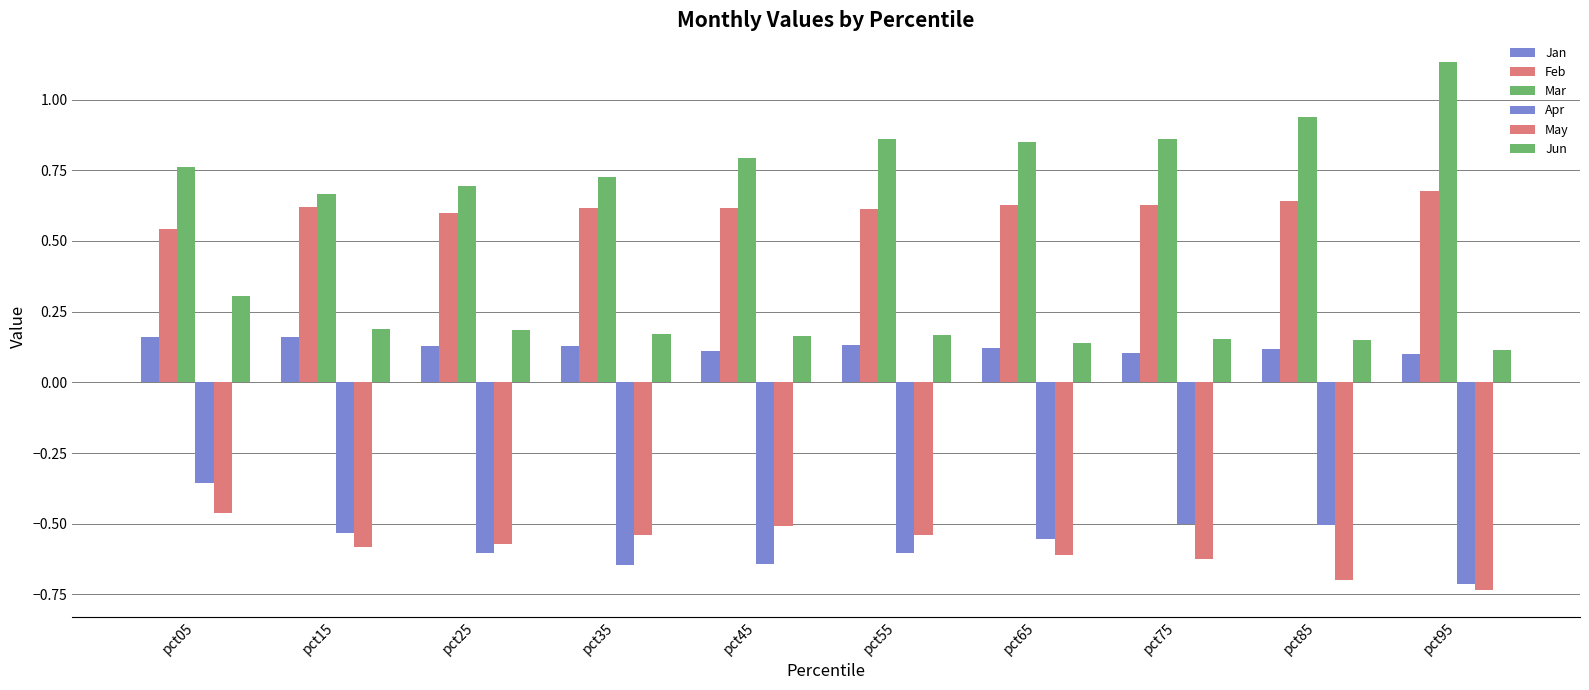

What is the total value across all series at pct65?

0.6